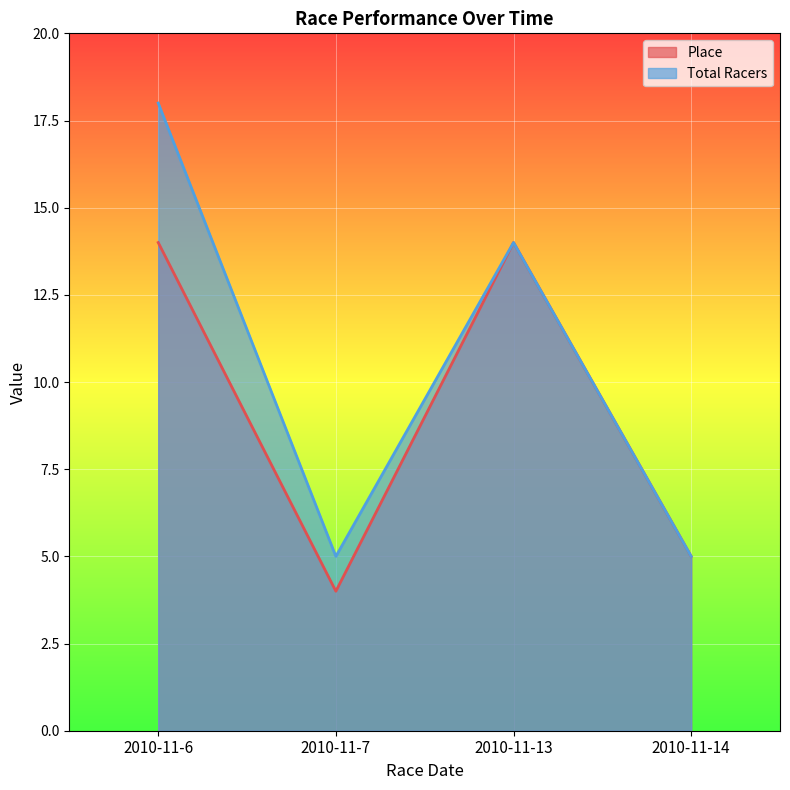

Rank the categories by Place value from highest to lowest.

2010-11-6, 2010-11-13, 2010-11-14, 2010-11-7